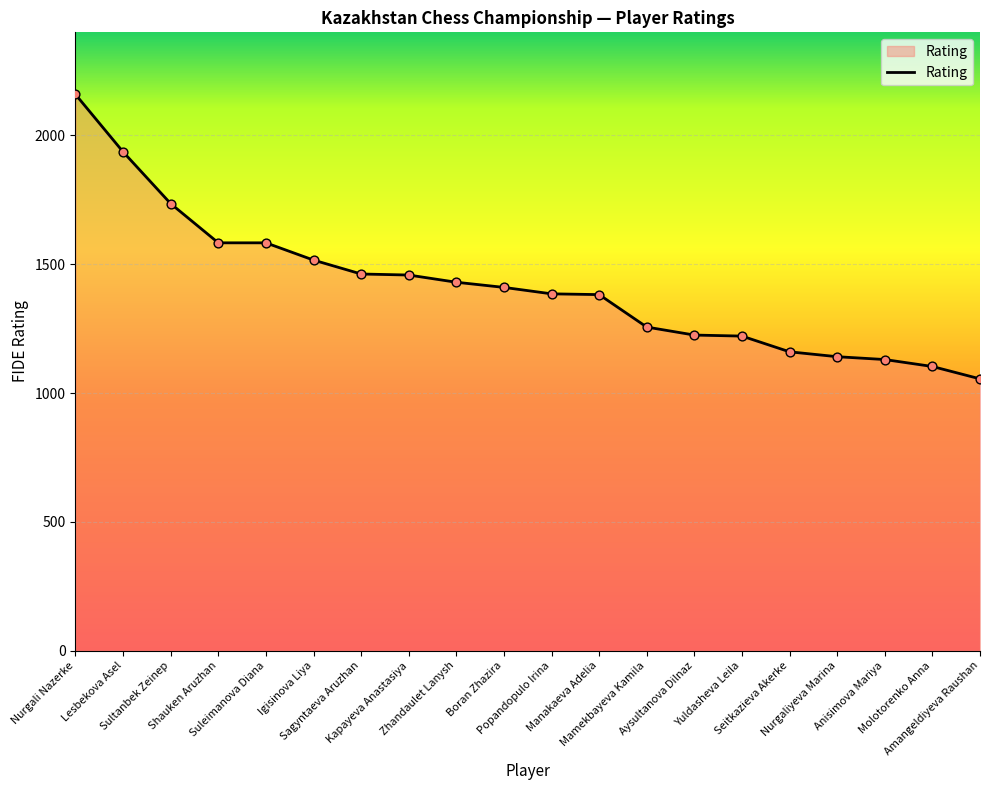

What is the ratio of the value at Popandopulo Irina to the value at Mamekbayeva Kamila?

1.1